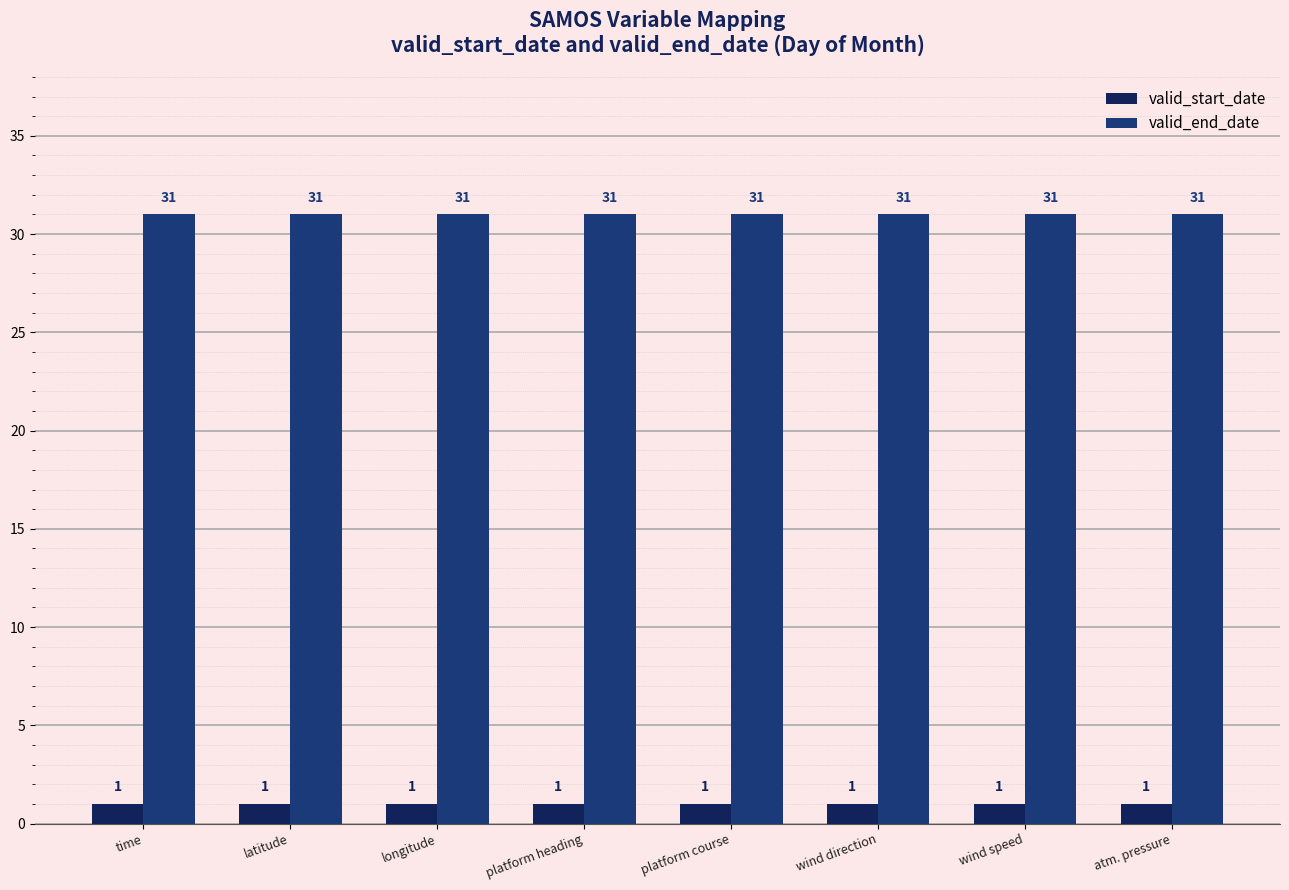

Are the bars horizontal?

No